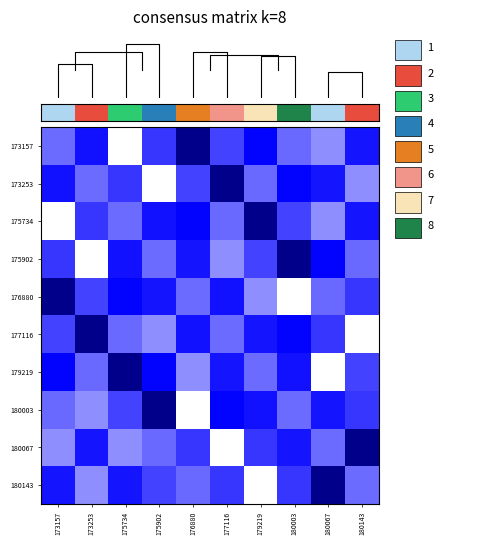

What is the total value across all series at 180003?

12.3